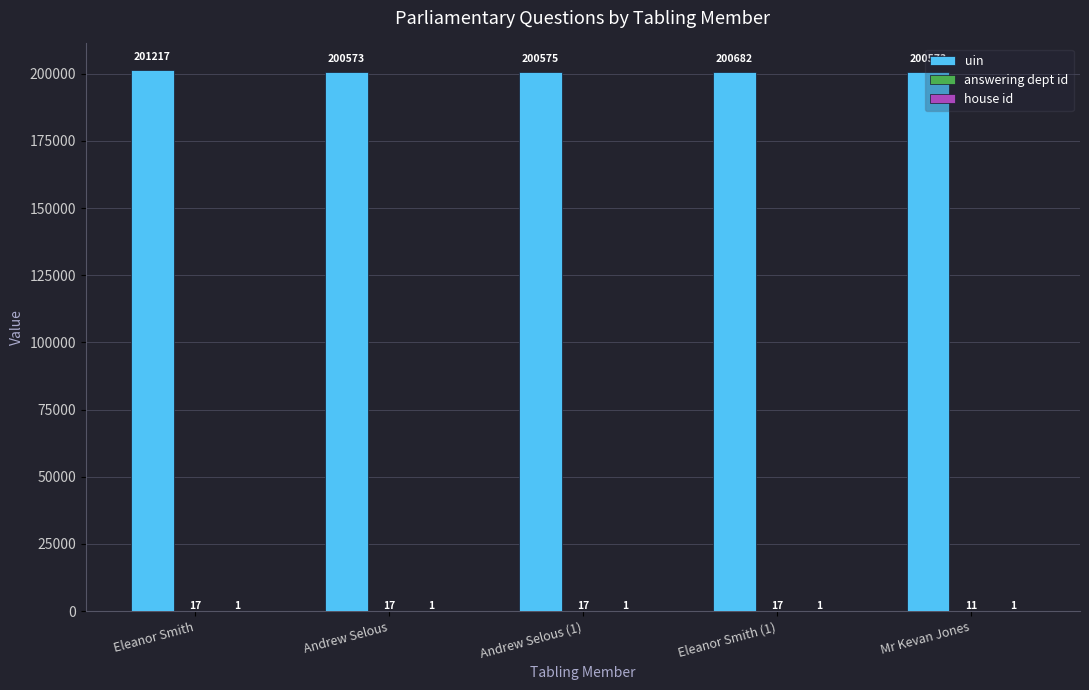

Where is uin nearest to the value 200895?

Eleanor Smith (1)